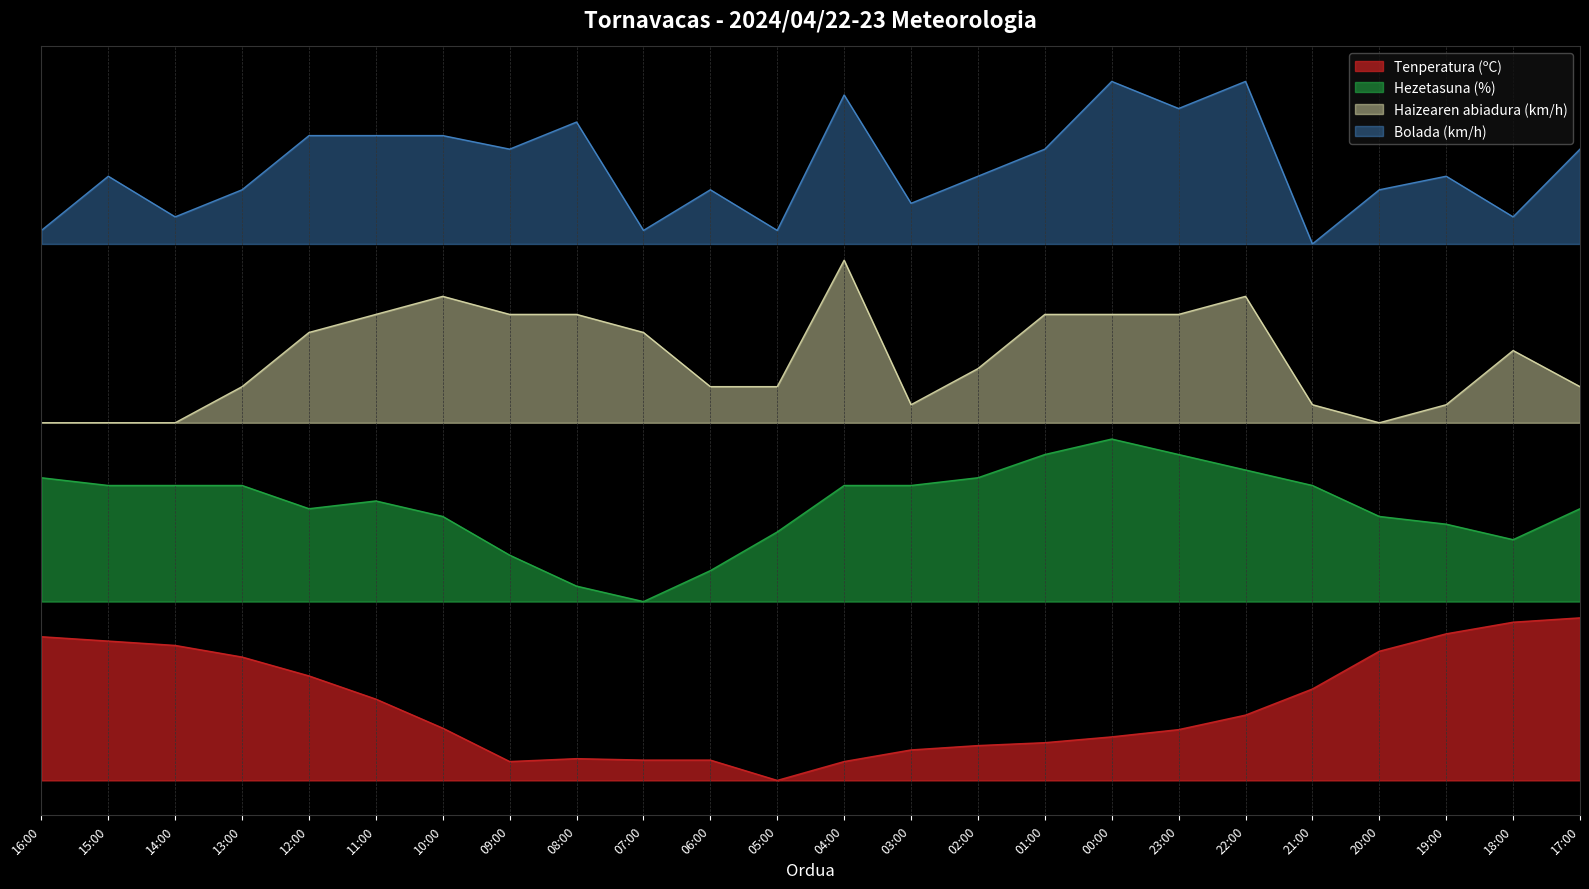

What position from the left is 04:00?

13